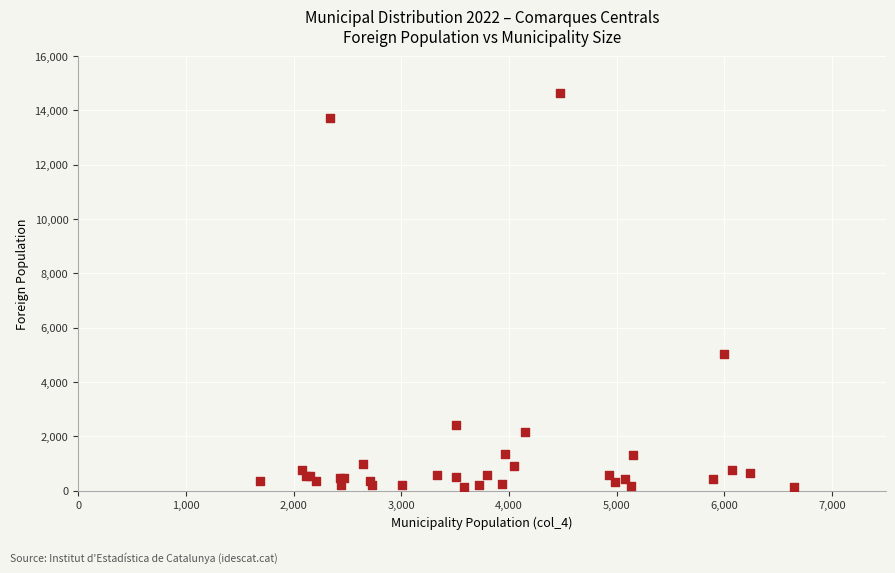

What Y value in the scatter plot is closest to 7390?

5033